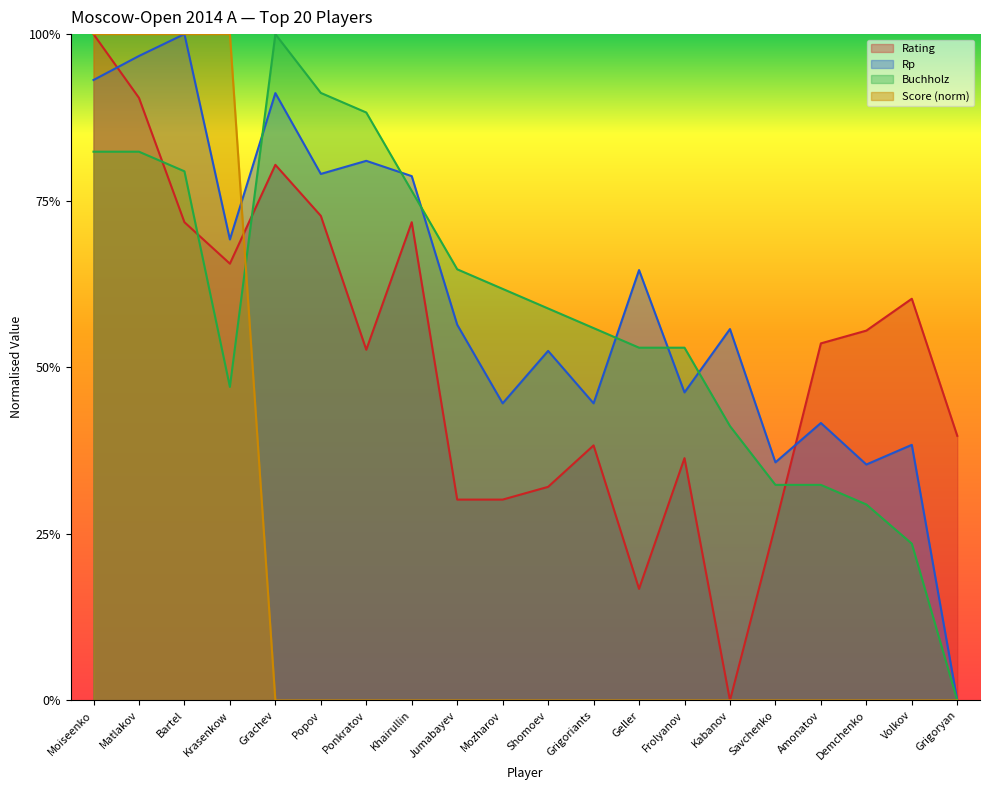

What is the difference between the maximum and minimum values in the Buchholz series?

1.0